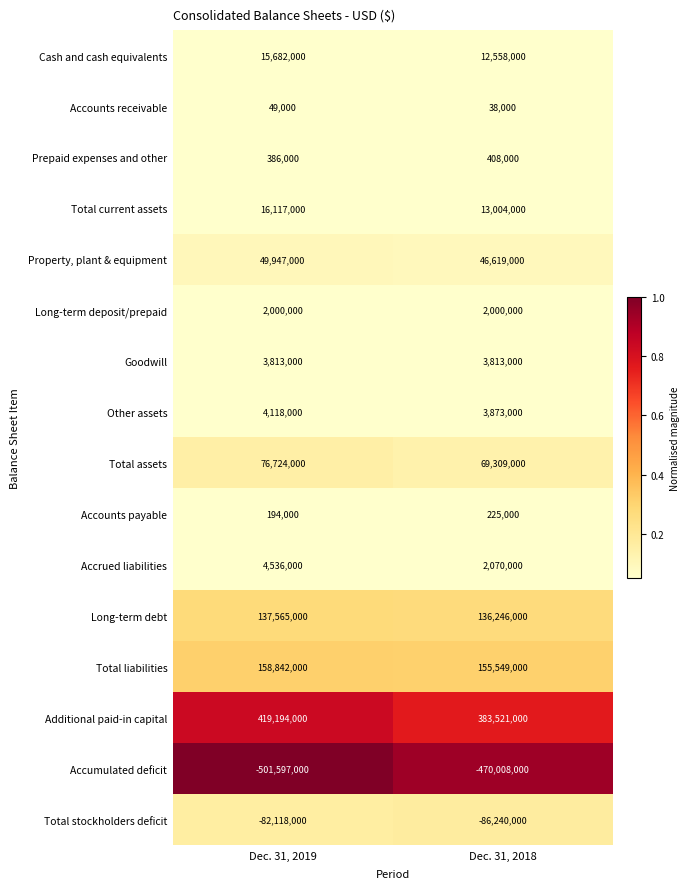

At Dec. 31, 2018, list the series in order from largest to smallest.

Additional paid-in capital, Total liabilities, Long-term debt, Total assets, Property, plant & equipment, Total current assets, Cash and cash equivalents, Other assets, Goodwill, Accrued liabilities, Long-term deposit/prepaid, Prepaid expenses and other, Accounts payable, Accounts receivable, Total stockholders deficit, Accumulated deficit